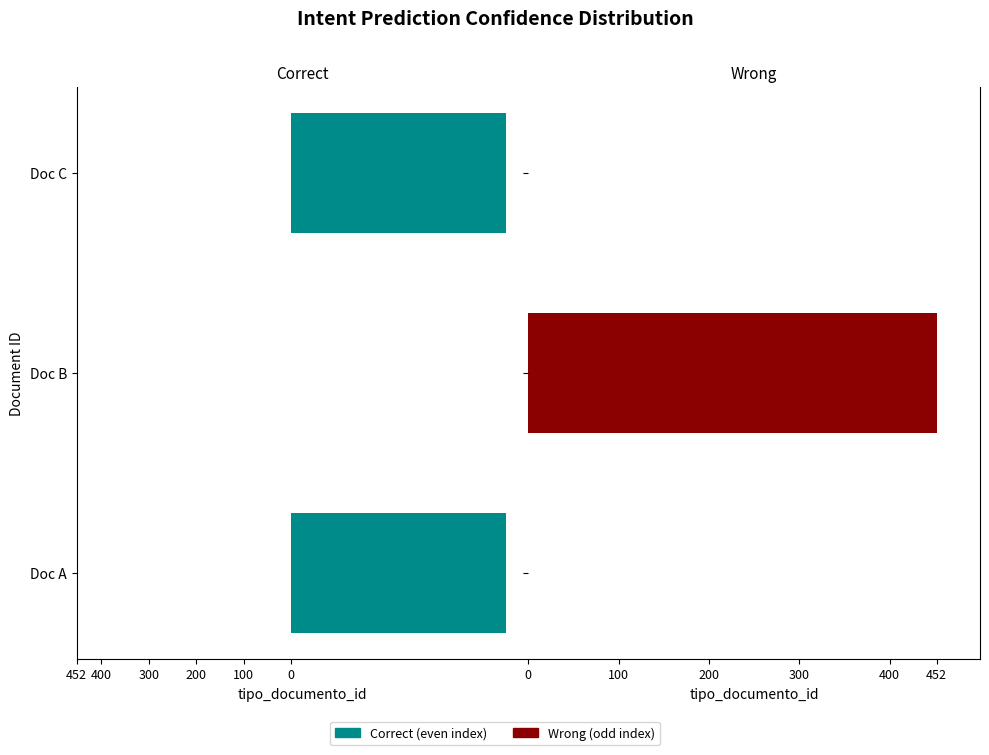

Reading left to right, transcribe all the data shown in this chart.

Correct: -452	0	-452
Wrong: 0	452	0